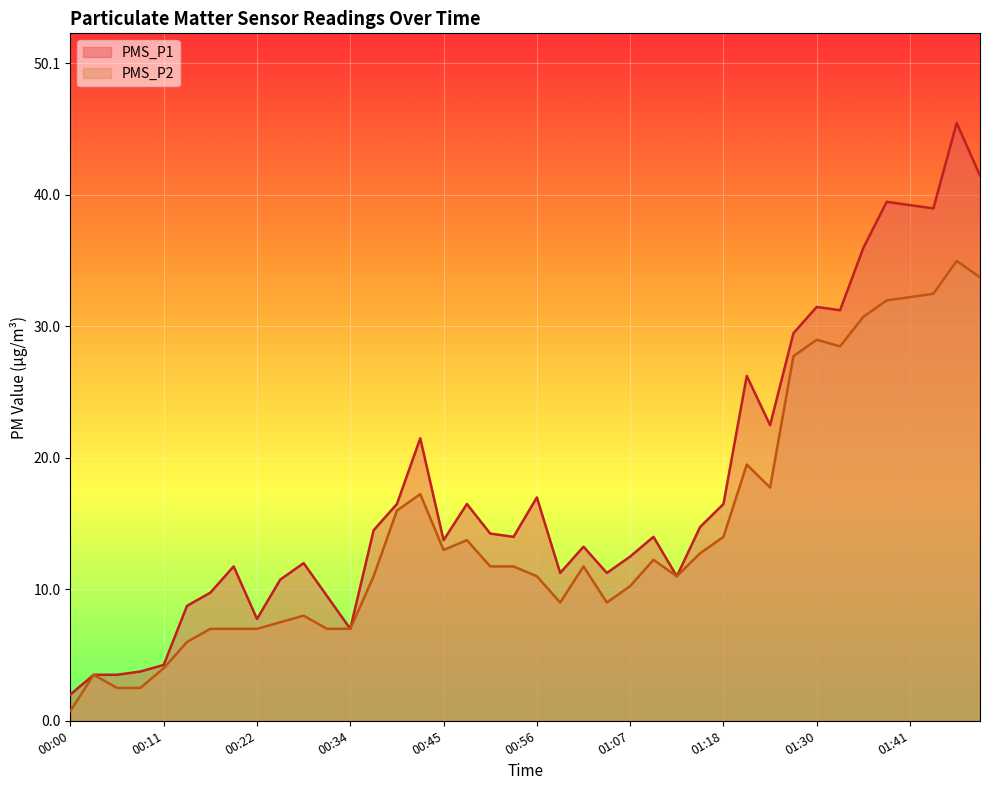

Where is the first local maximum for PMS_P2?

00:02